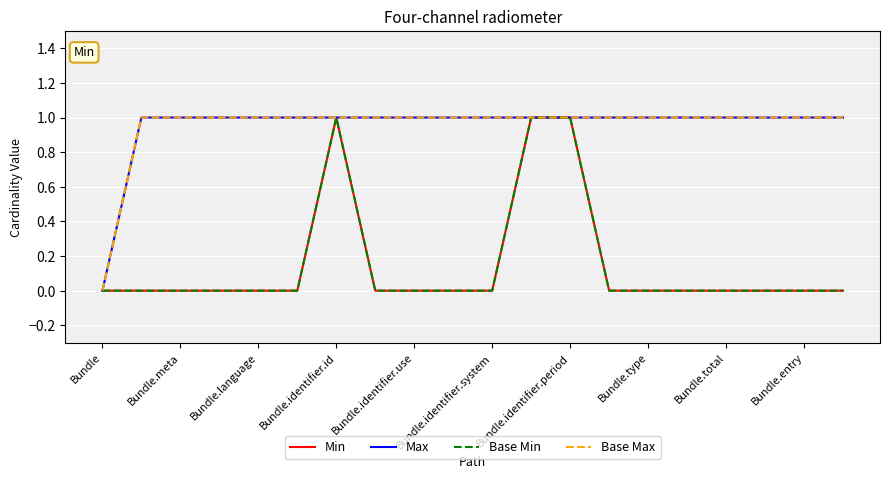

What is the maximum value shown in the chart?

1